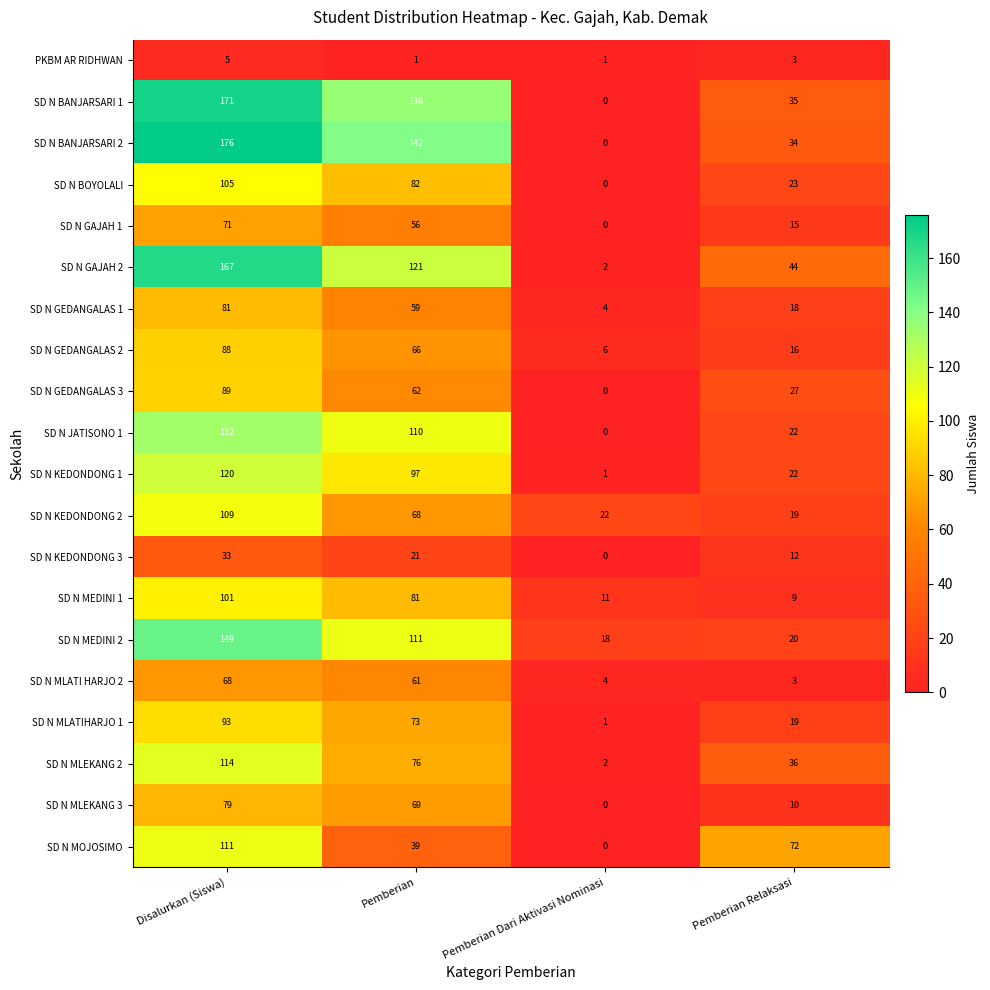

The value of SD N MEDINI 1 at Pemberian Relaksasi is 13. True or false?

False